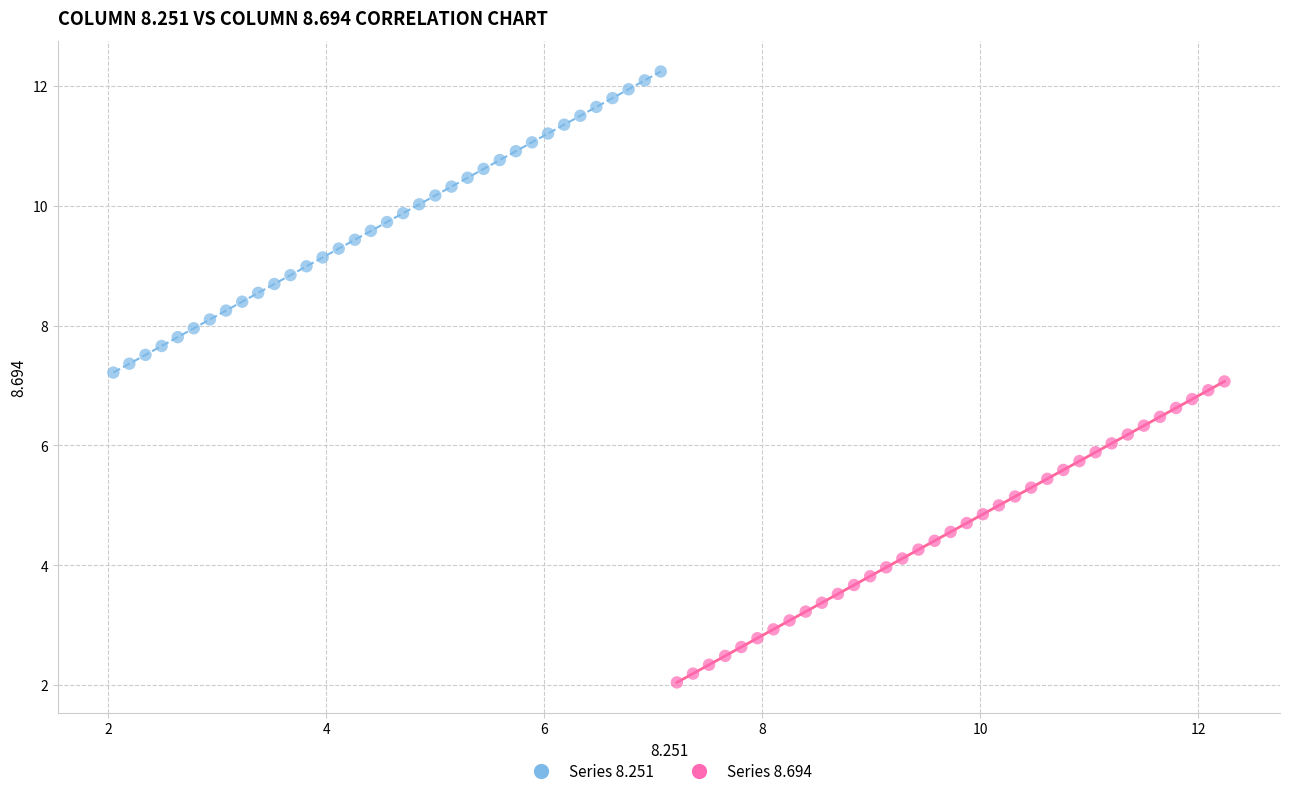

Which series contains the lowest Y value?

Series 8.694